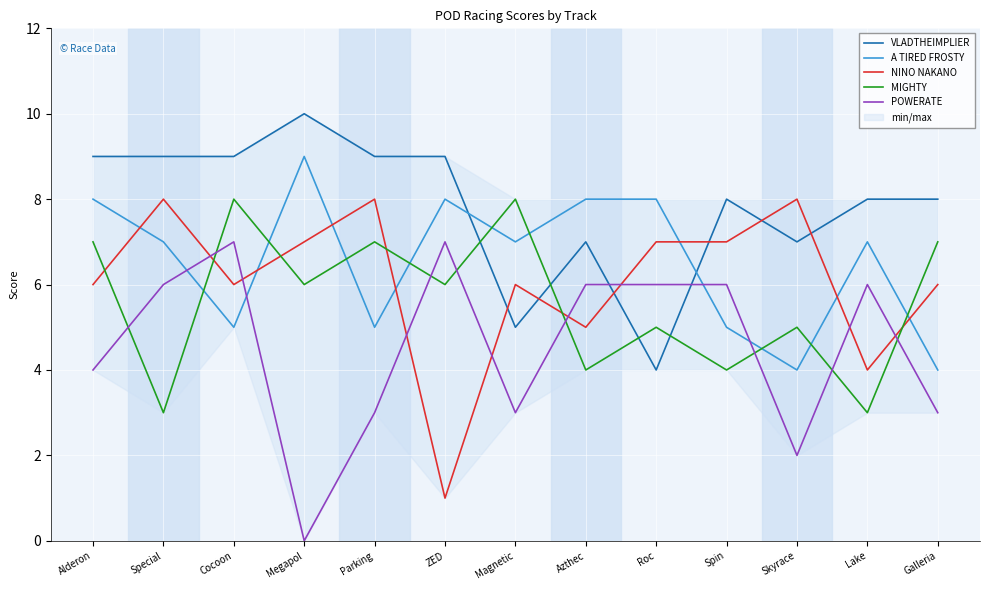

How many data points does each series have?

13